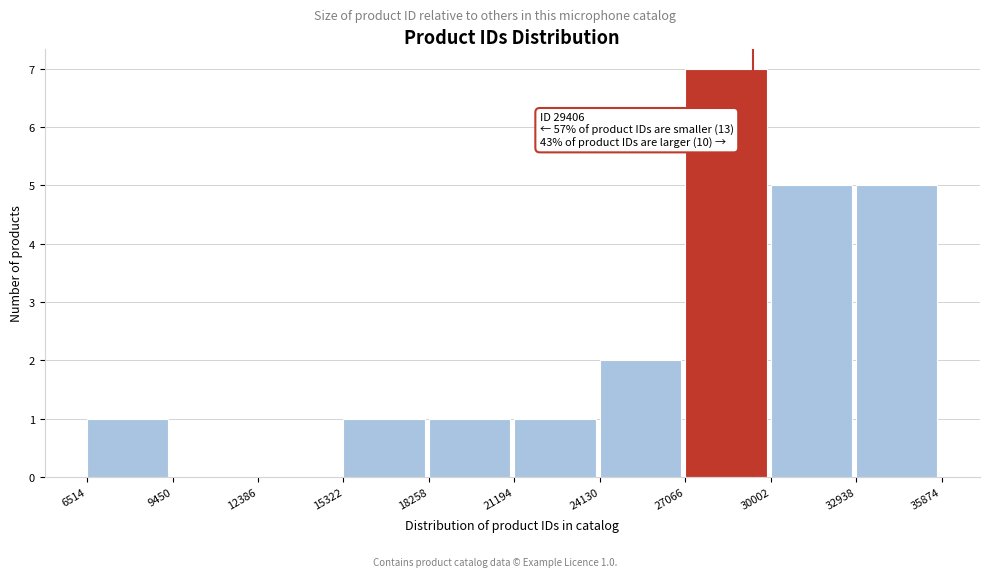

Which range on the x-axis has the tallest bar?

27066 to 30002